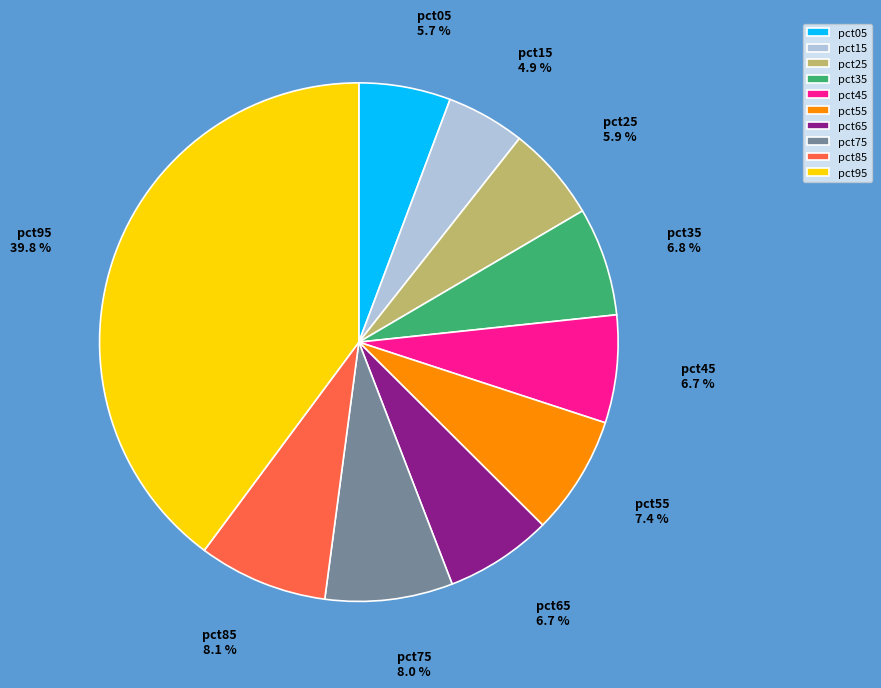

Which slice is the largest?

pct95